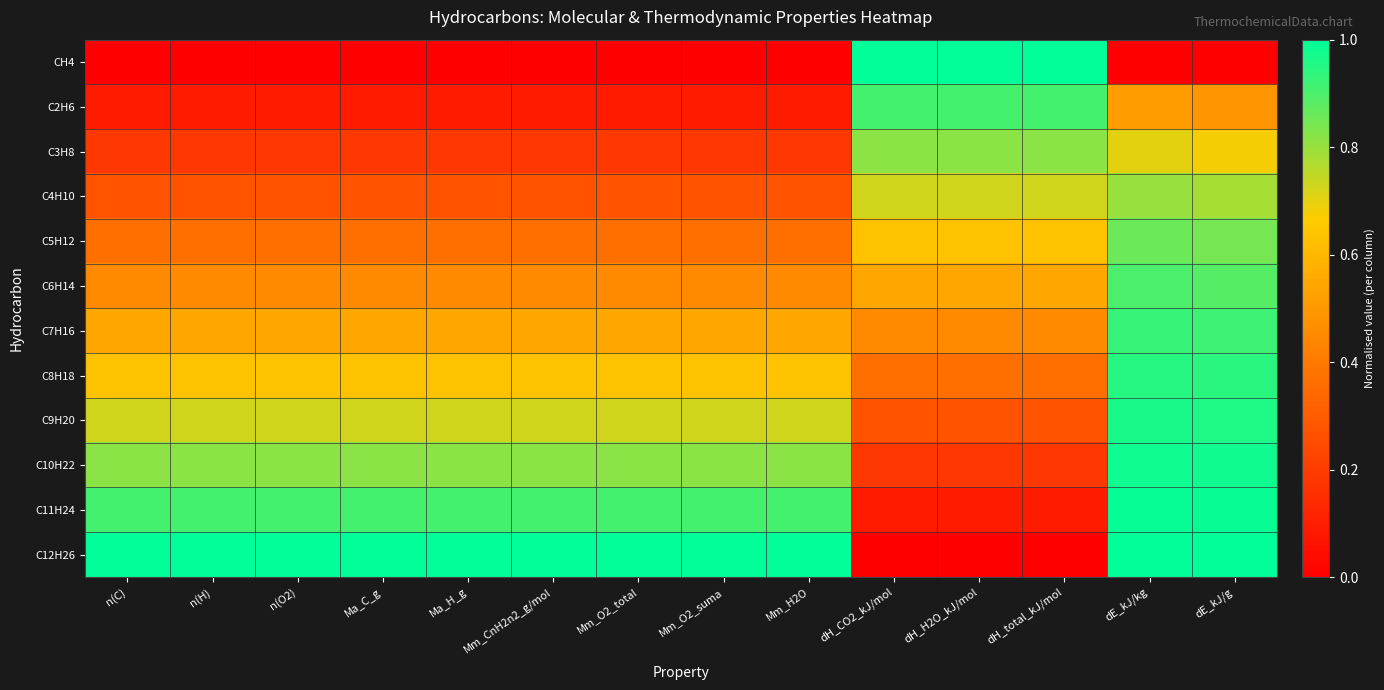

What is the difference between the highest and lowest values at n(O2)?

1.0